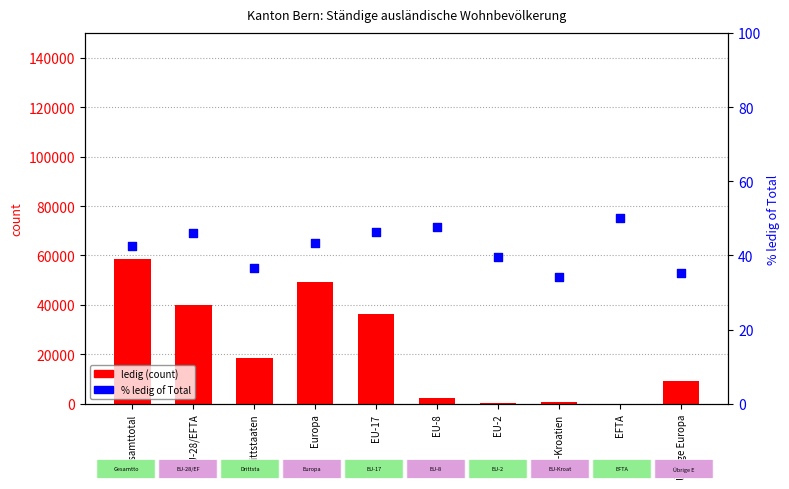

Which series has the largest total across all categories?

ledig